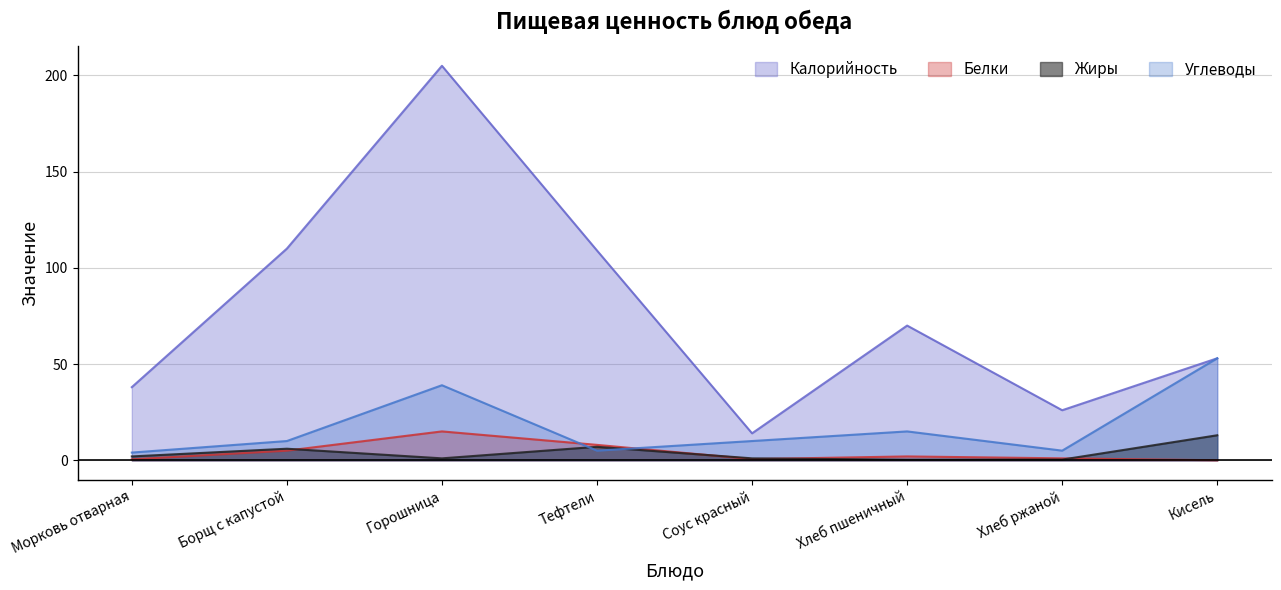

Between Морковь отварная and Горошница, which is larger?

Горошница